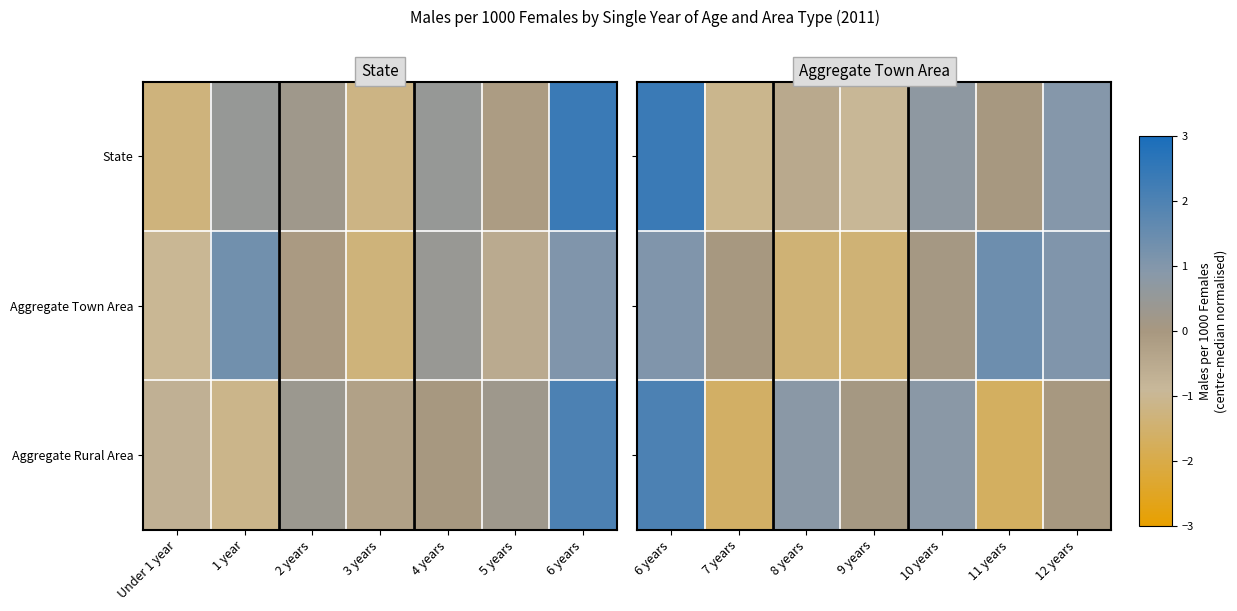

The value of State at 12 years is 0.5. True or false?

False